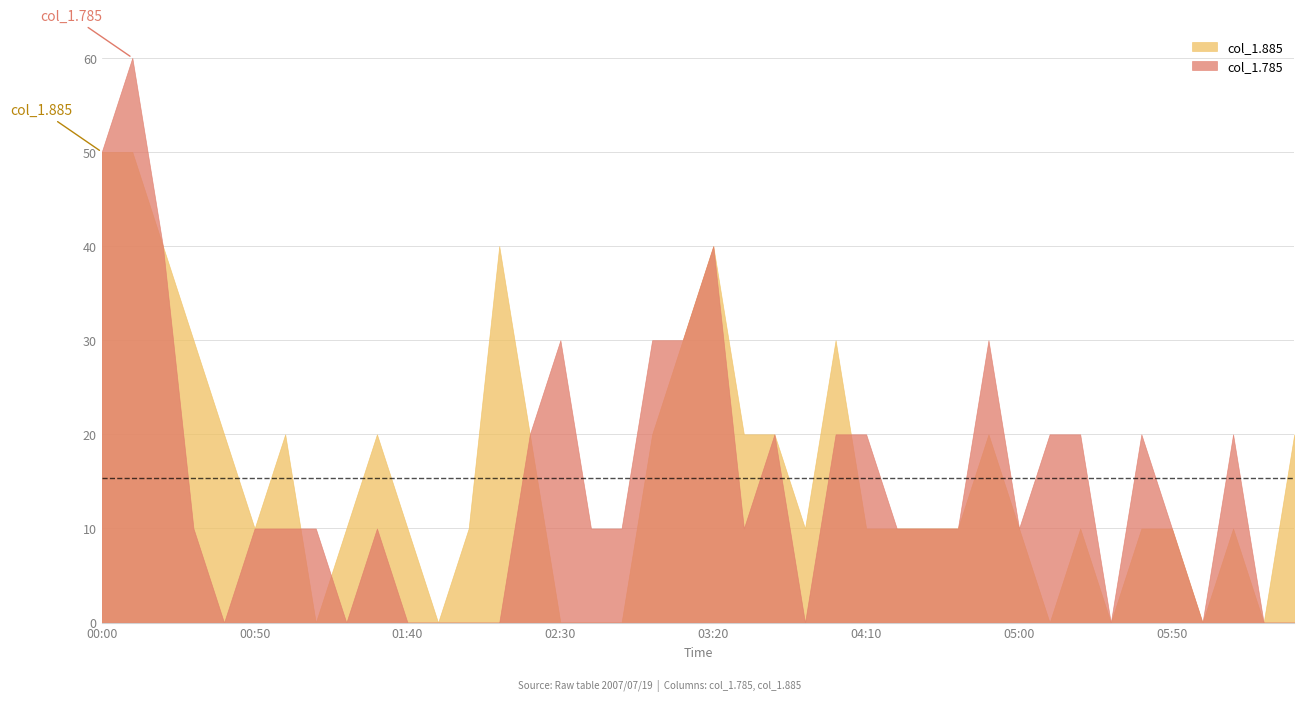

Which series has the widest spread of values?

col_1.785